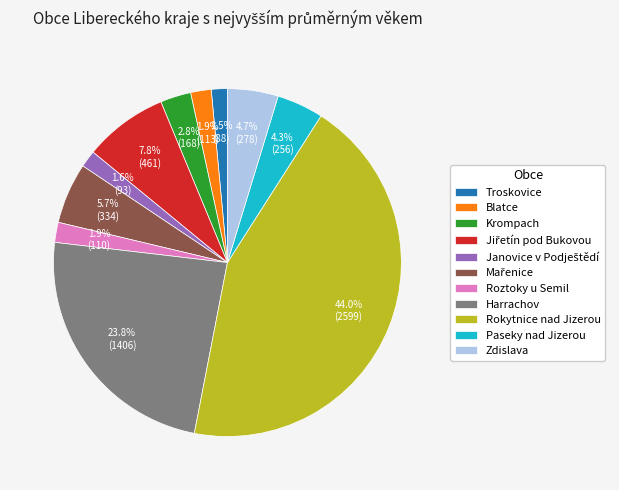

How many slices are in this pie chart?

11